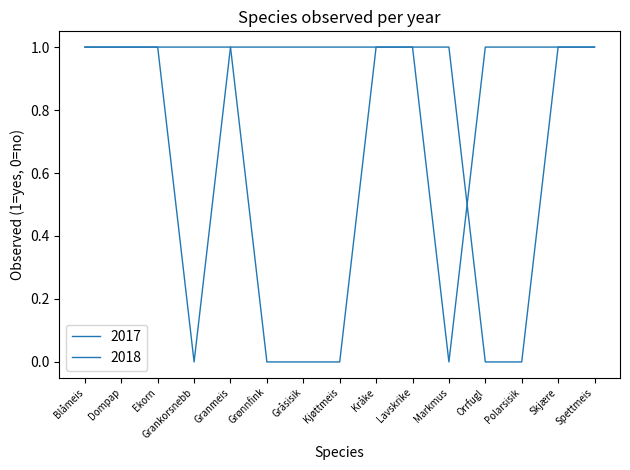

Which has a higher value, Markmus or Gråsisik?

Markmus